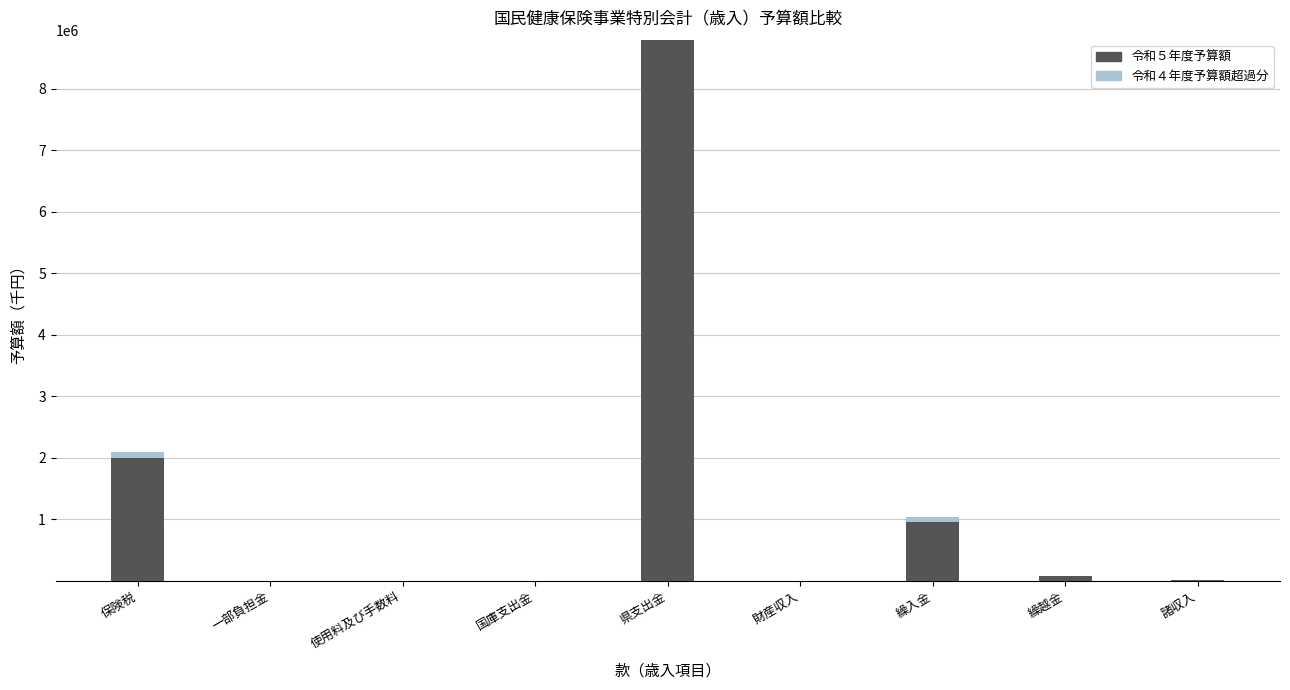

At which category is the sum across all series the highest?

県支出金